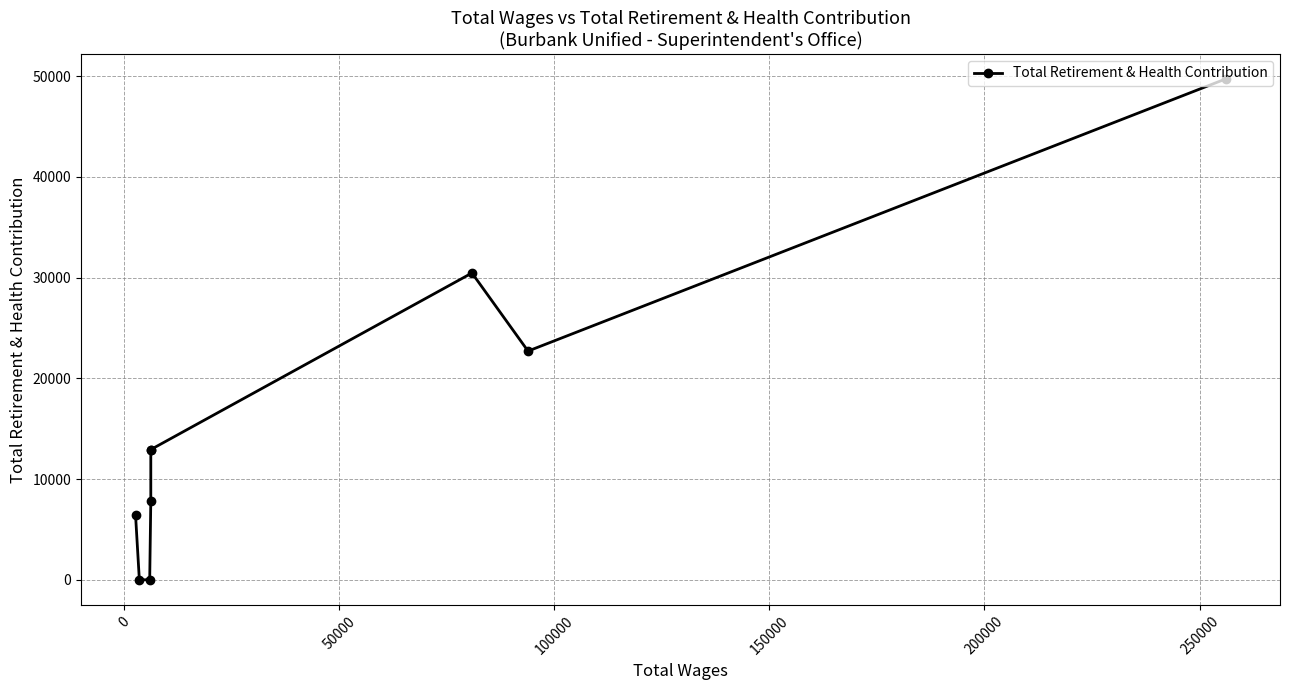

What is the sum of all values?

143027